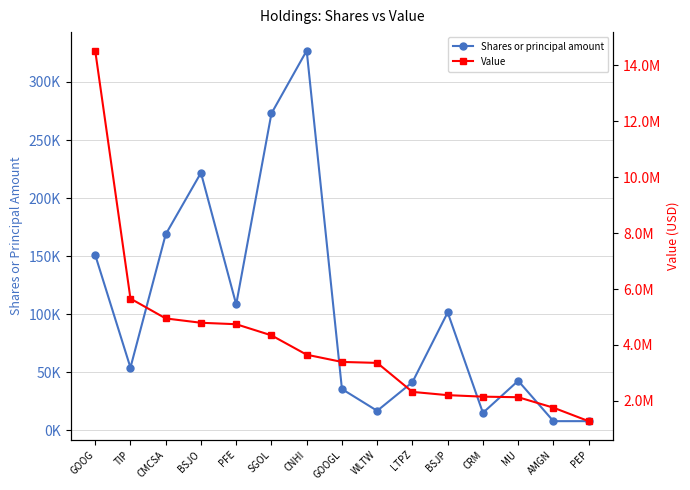

At which label does Shares or principal amount reach its peak?

CNHI